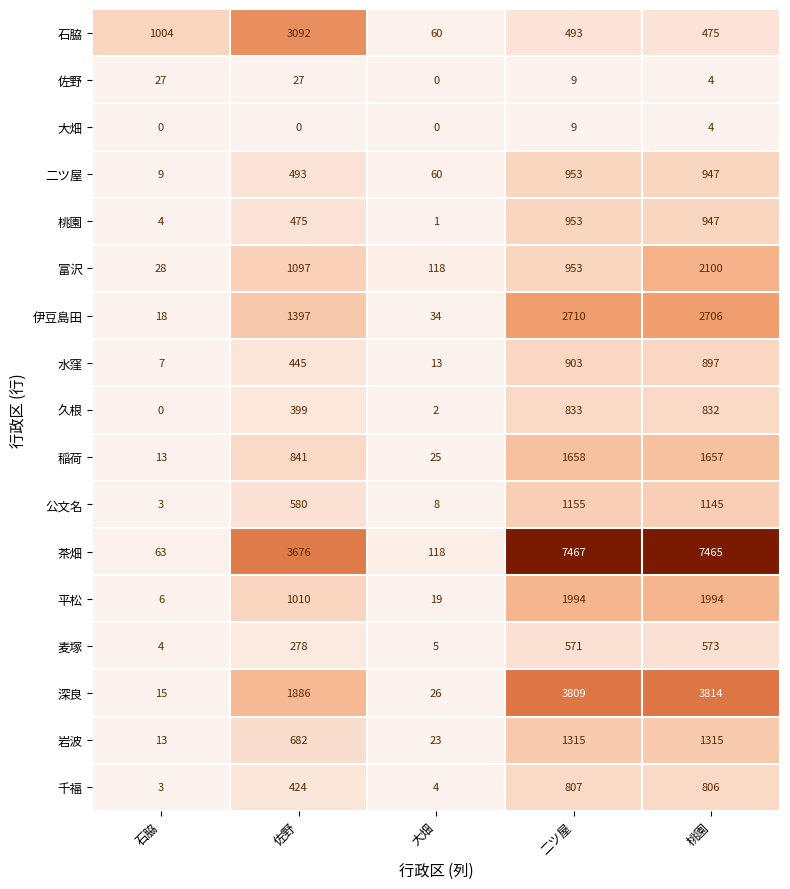

The 麦塚 series shows 573 at 桃園. True or false?

True